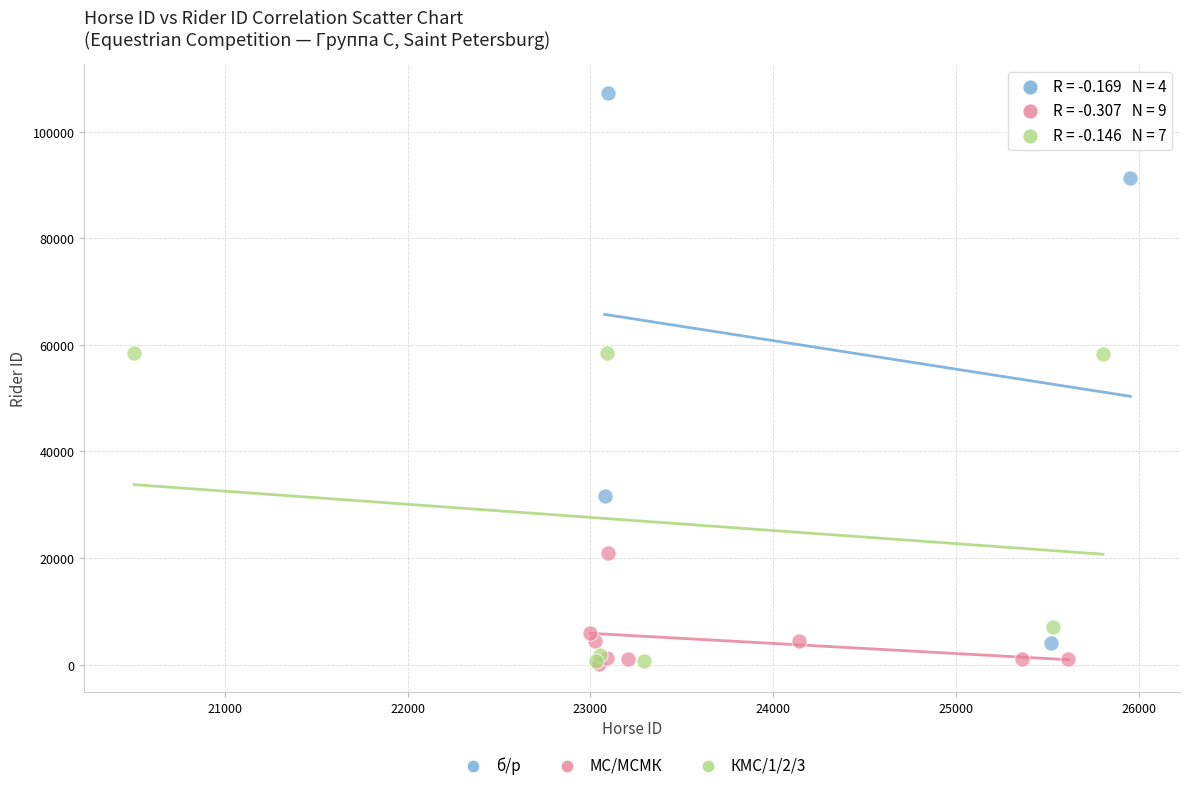

Which series reaches the maximum Y coordinate?

б/р